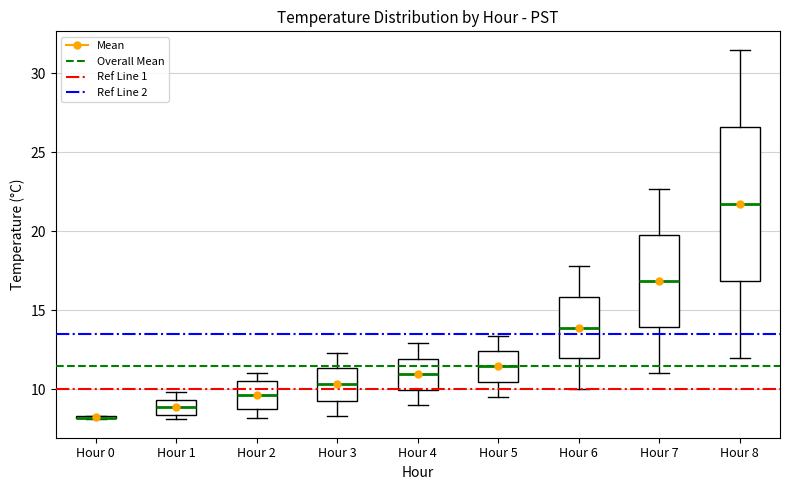

Reading left to right, read every box against the y-axis: the position of its median line, the range the box covers, and the ends of its whiskers. The values are not printed on the chart, so give them approximately, as read against the axis.

Hour 0: box collapsed to a line at 8.0, whiskers 8.0 to 8.5
Hour 1: median 9.0, box 8.5 to 9.5, whiskers 8.0 to 10.0
Hour 2: median 9.5, box 9.0 to 10.5, whiskers 8.0 to 11.0
Hour 3: median 10.5, box 9.5 to 11.5, whiskers 8.5 to 12.5
Hour 4: median 11.0, box 10.0 to 12.0, whiskers 9.0 to 13.0
Hour 5: median 11.5, box 10.5 to 12.5, whiskers 9.5 to 13.5
Hour 6: median 14.0, box 12.0 to 16.0, whiskers 10.0 to 18.0
Hour 7: median 17.0, box 14.0 to 20.0, whiskers 11.0 to 22.5
Hour 8: median 22.0, box 17.0 to 26.5, whiskers 12.0 to 31.5